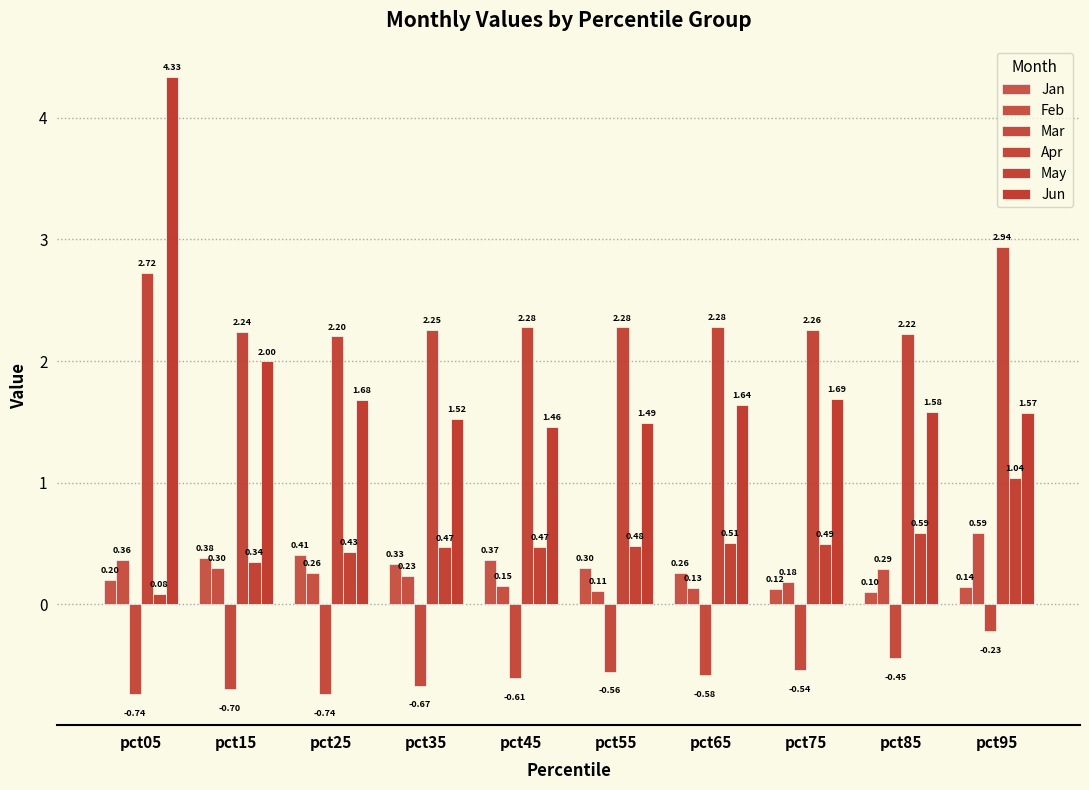

What is the average value of the Jan series?

0.3